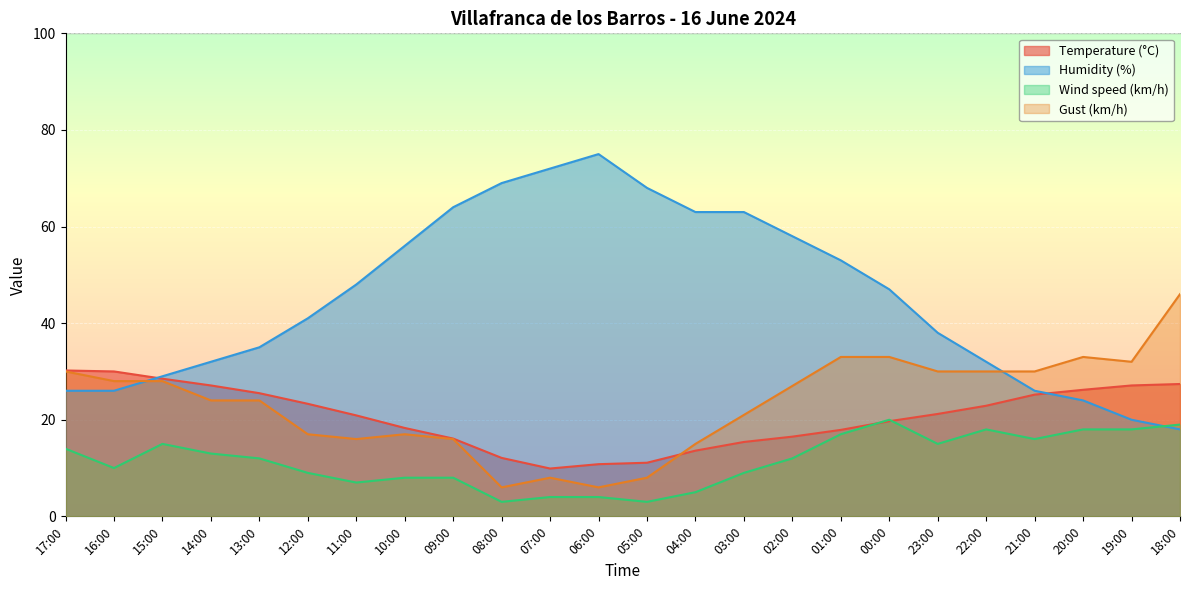

What is the difference between the second highest and minimum values in the Humidity (%) series?

54.0